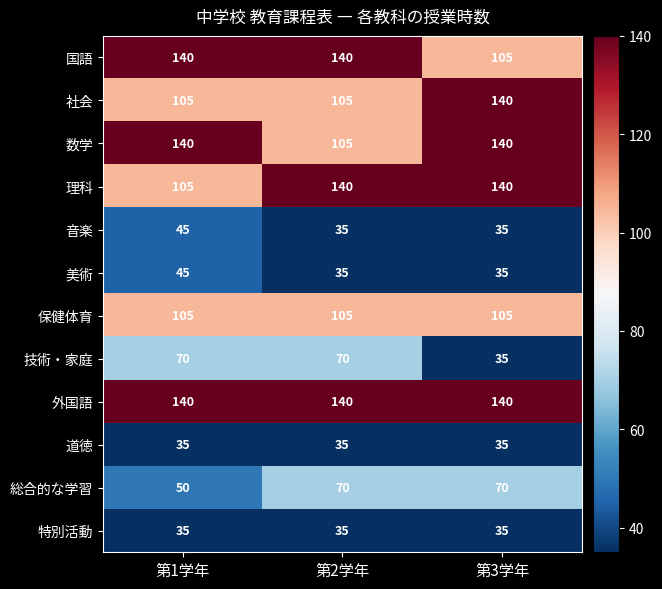

Is it true that 特別活動 equals 35 at 第3学年?

True